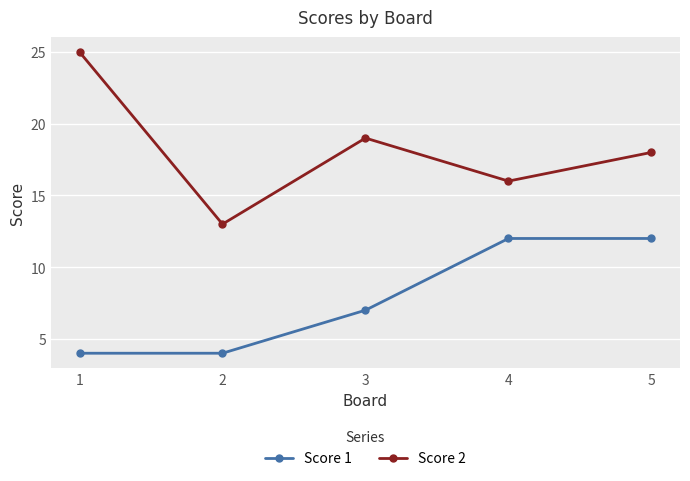

What is the difference between the maximum and second lowest values in the Score 1 series?

8